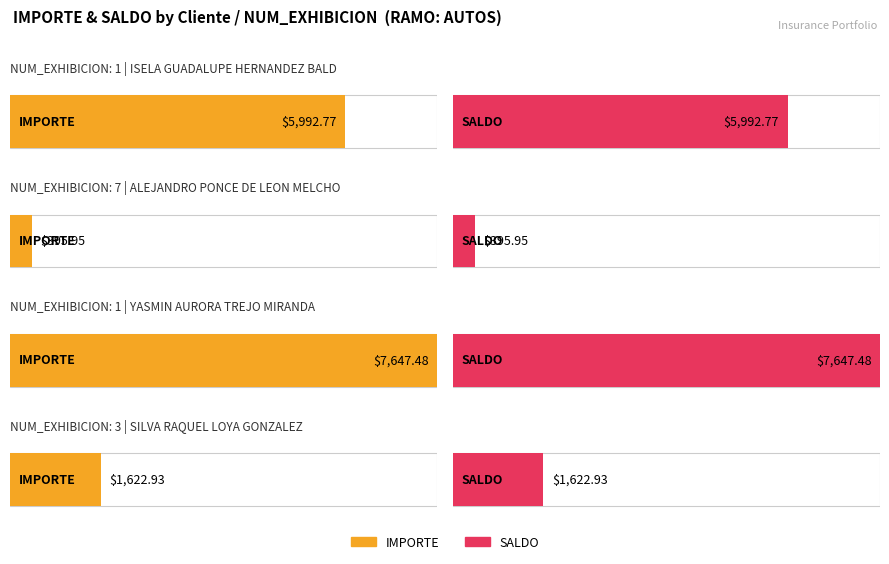

At which label does IMPORTE first exceed 5992?

1